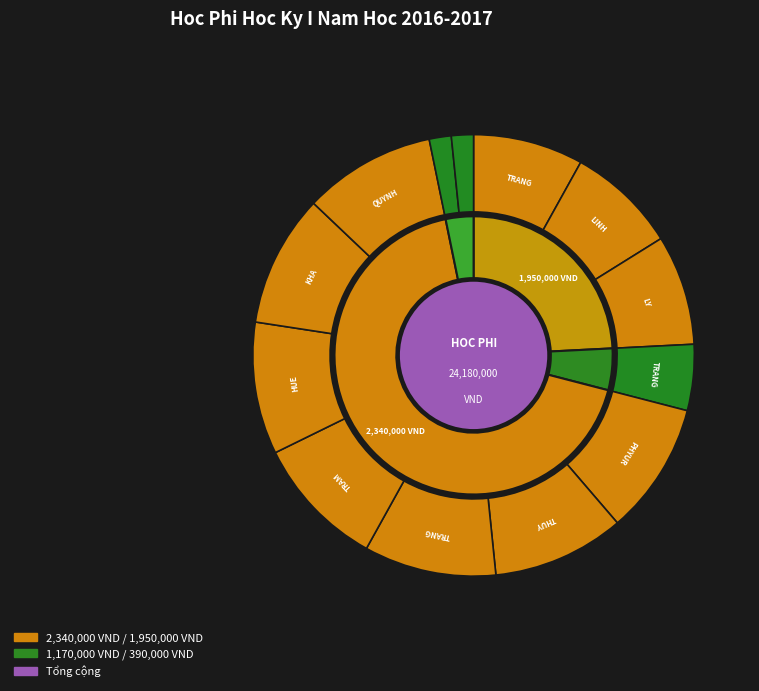

Combined, do HA THI MY LINH and VO THI THUY account for over 50%?

No